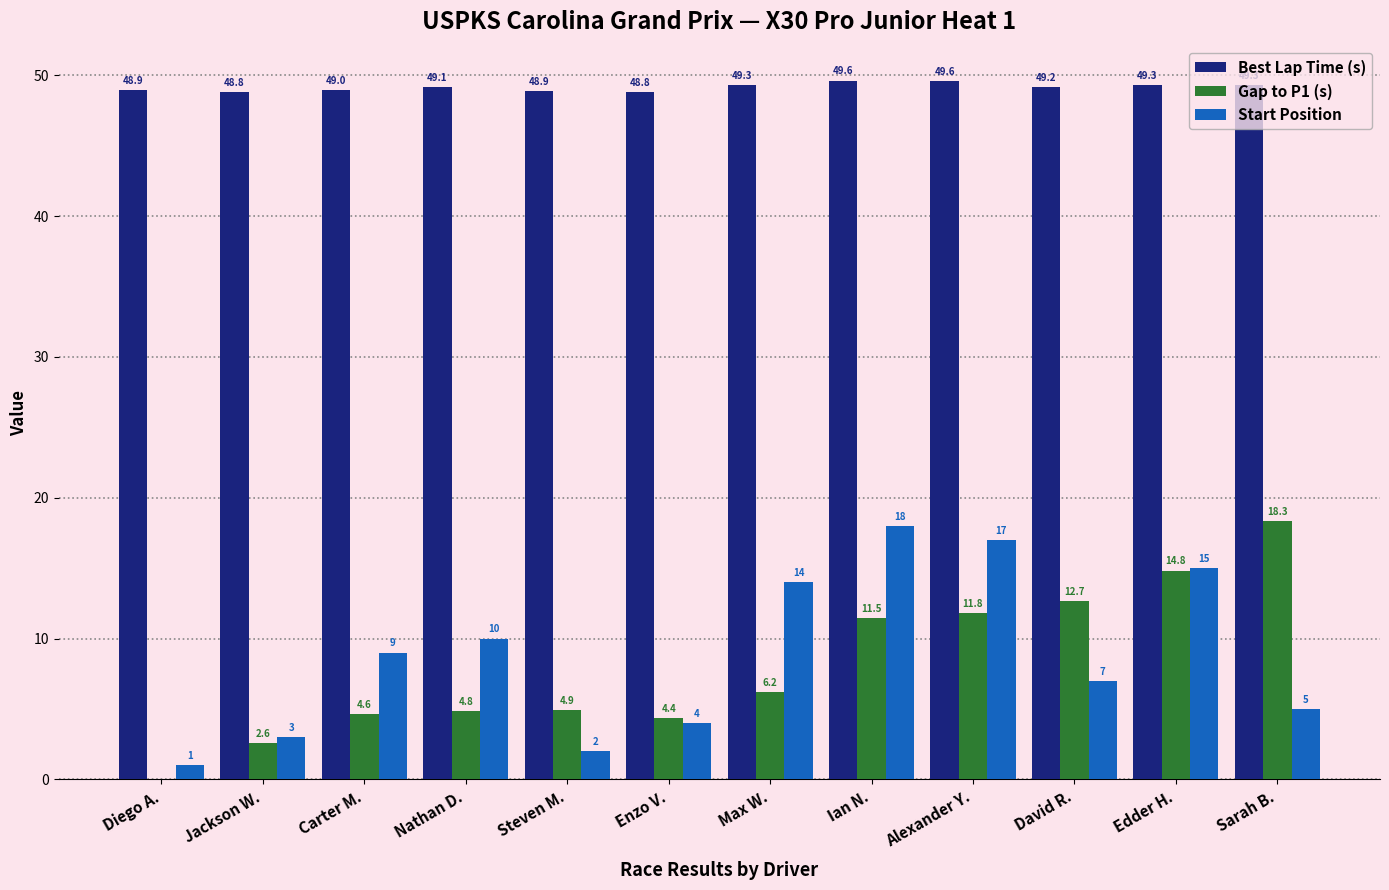

Which series has the largest range (max minus min)?

Gap to P1 (s)